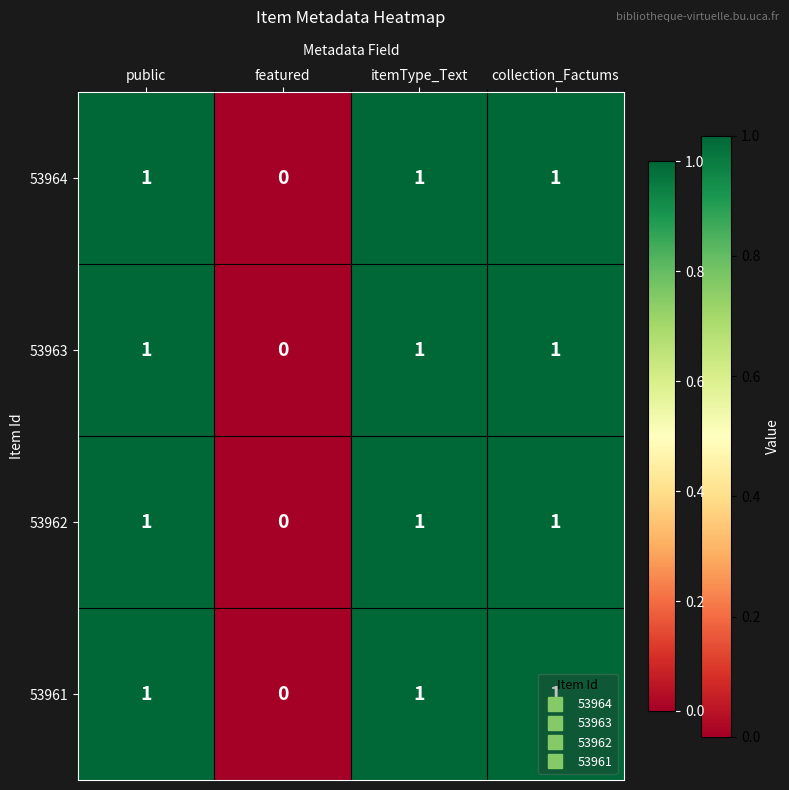

The 53963 series shows 0 at itemType_Text. True or false?

False